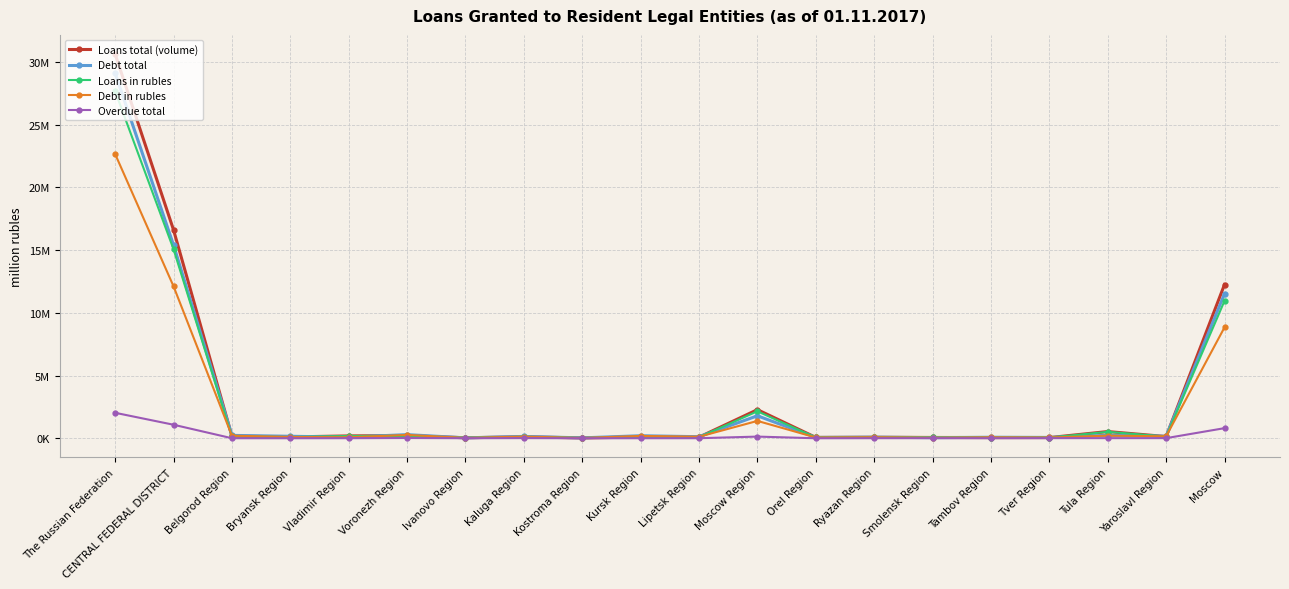

What is the value of the Overdue total point at the 7th from the left?

6166